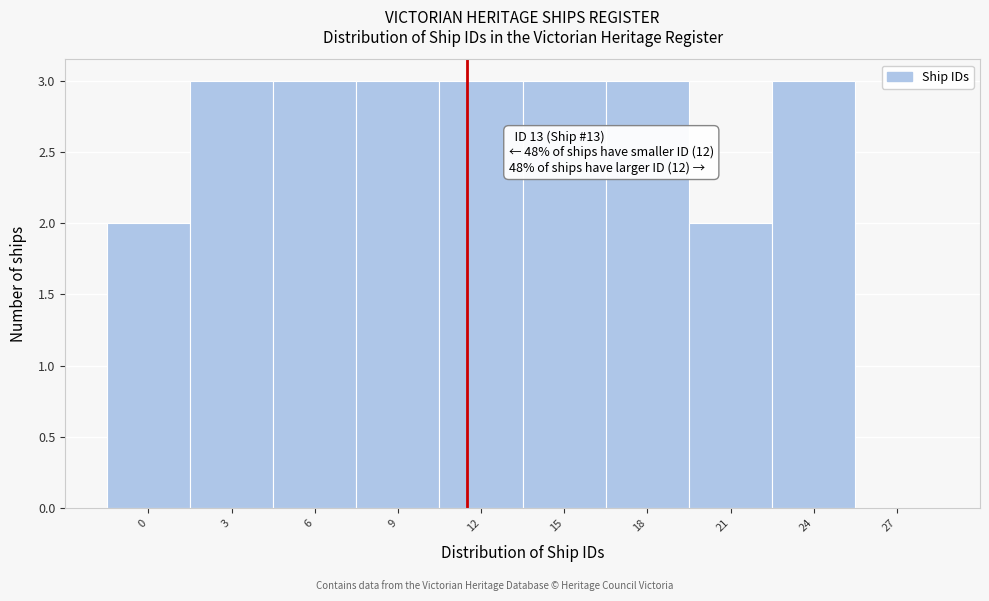

Reading right to left, transcribe all the data shown in this chart.

27=0	24=3	21=2	18=3	15=3	12=3	9=3	6=3	3=3	0=2